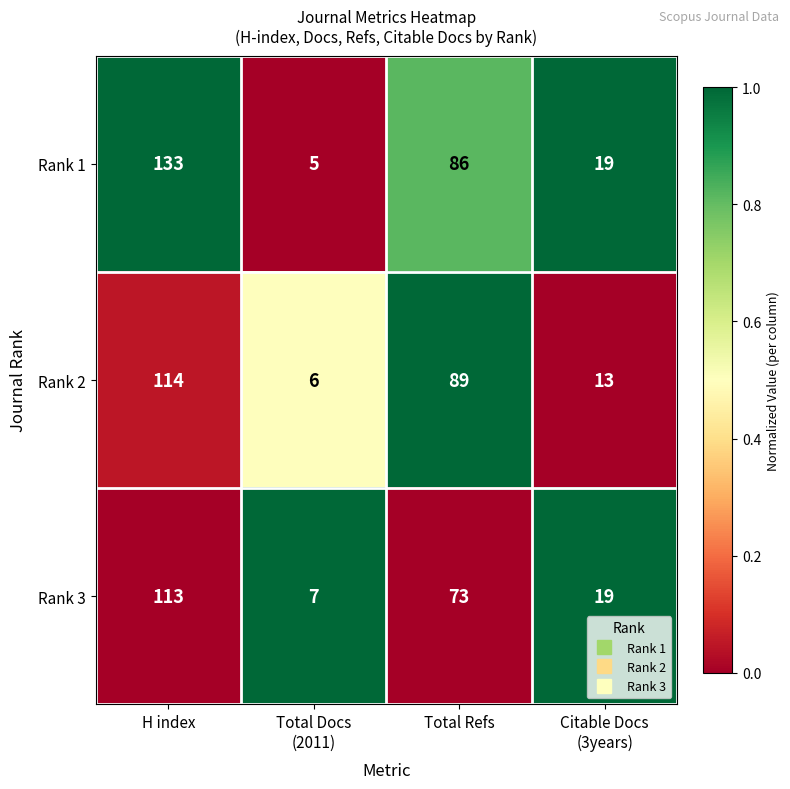

Reading left to right, transcribe all the data shown in this chart.

Rank 1: 133	5	86	19
Rank 2: 114	6	89	13
Rank 3: 113	7	73	19